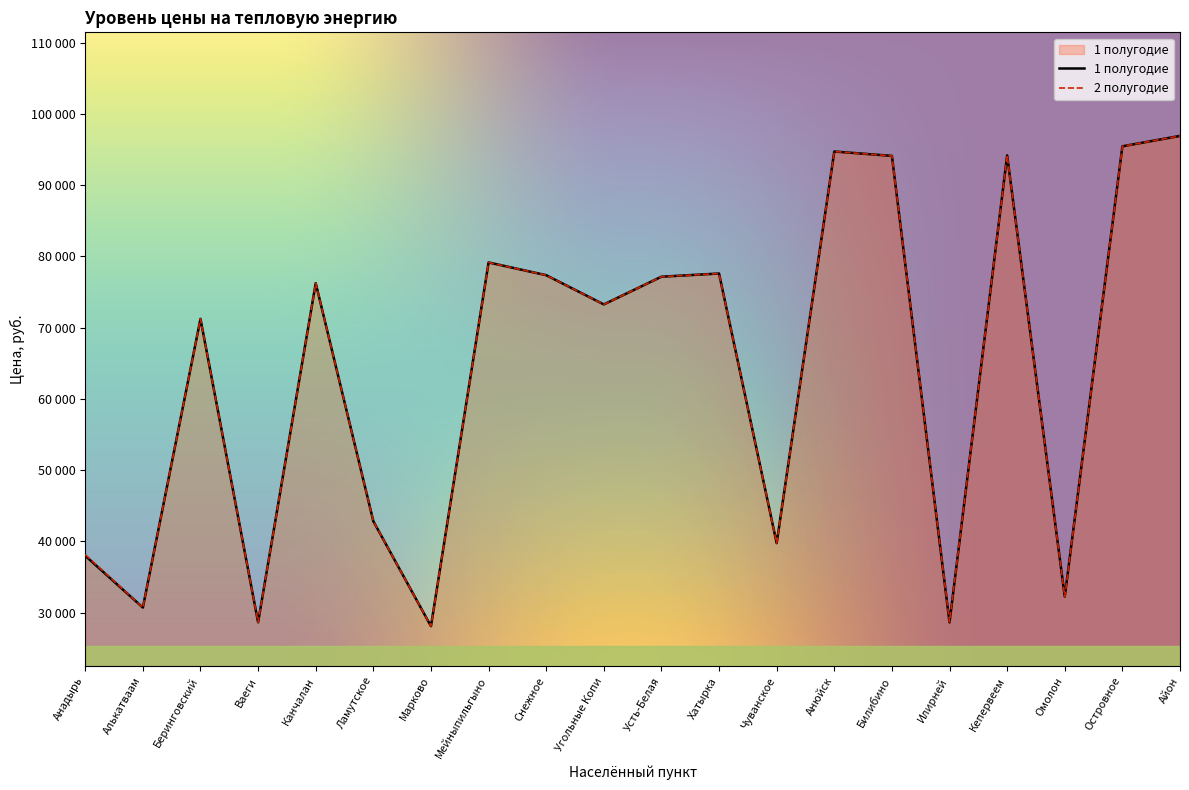

Reading left to right, list all the values displayed in this chart.

1 полугодие: 37977.5	30706.1	71229.5	28638.6	76242.8	42820.0	28089.2	79147.6	77359.6	73257.2	77146.5	77593.4	39750.7	94719.8	94106.4	28617.3	94172.7	32239.0	95450.2	96911.1
2 полугодие: 38125.3	30708.2	71229.5	28638.6	76242.8	42820.0	28089.2	79147.6	77359.6	73257.2	77146.5	77593.4	39750.7	94719.8	94106.4	28683.9	94172.7	32239.0	95450.2	96911.1